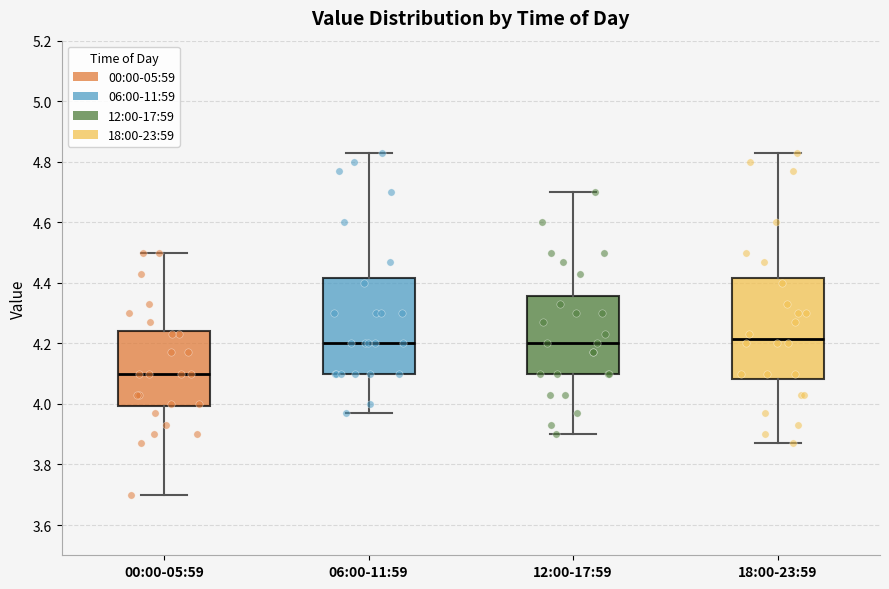

Reading left to right, read every box against the y-axis: the position of its median line, the range the box covers, and the ends of its whiskers. The values are not printed on the chart, so give them approximately, as read against the axis.

00:00-05:59: median 4.10, box 4.00 to 4.24, whiskers 3.70 to 4.50
06:00-11:59: median 4.20, box 4.10 to 4.42, whiskers 3.98 to 4.84
12:00-17:59: median 4.20, box 4.10 to 4.36, whiskers 3.90 to 4.70
18:00-23:59: median 4.22, box 4.08 to 4.42, whiskers 3.88 to 4.84